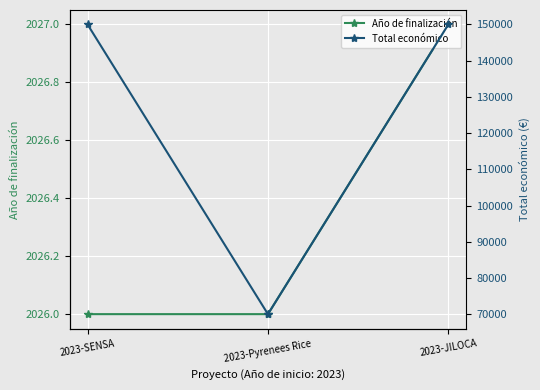

What is the total value across all series at 2023-JILOCA?

152027